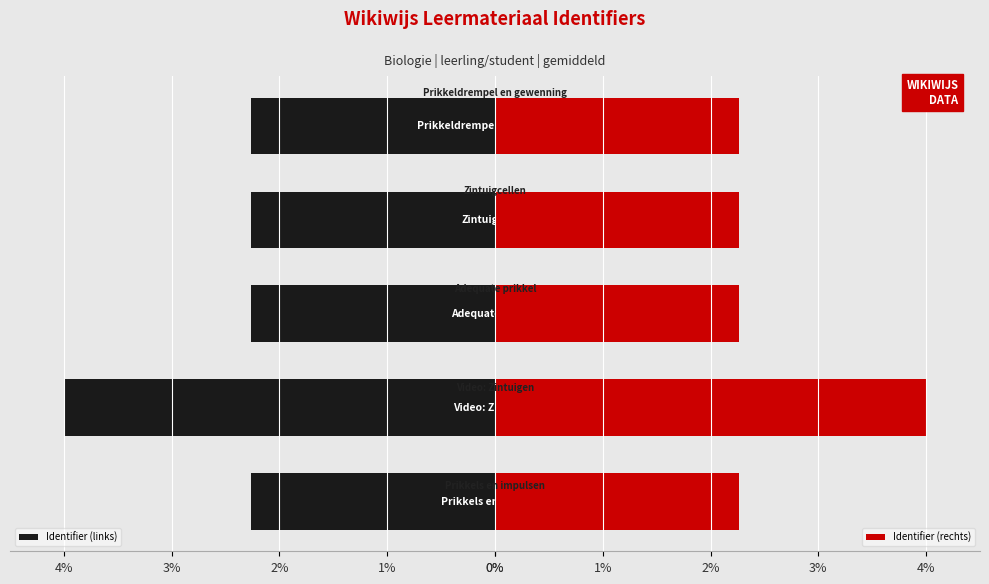

What is the approximate value of Identifier (rechts) at 0%?

2.3